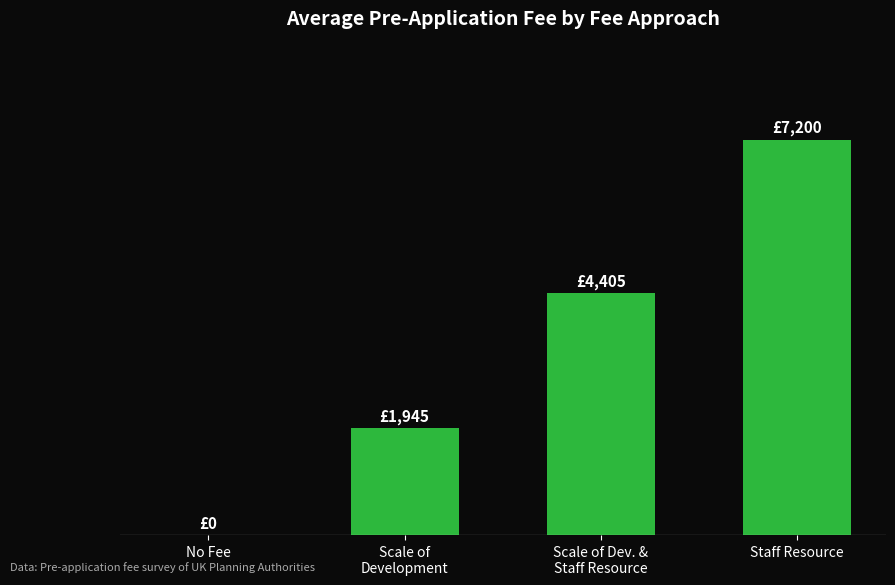

Reading right to left, extract all data points from this chart.

Staff Resource=7200.0	Scale of Dev. &
Staff Resource=4405.3	Scale of
Development=1944.7	No Fee=0.0